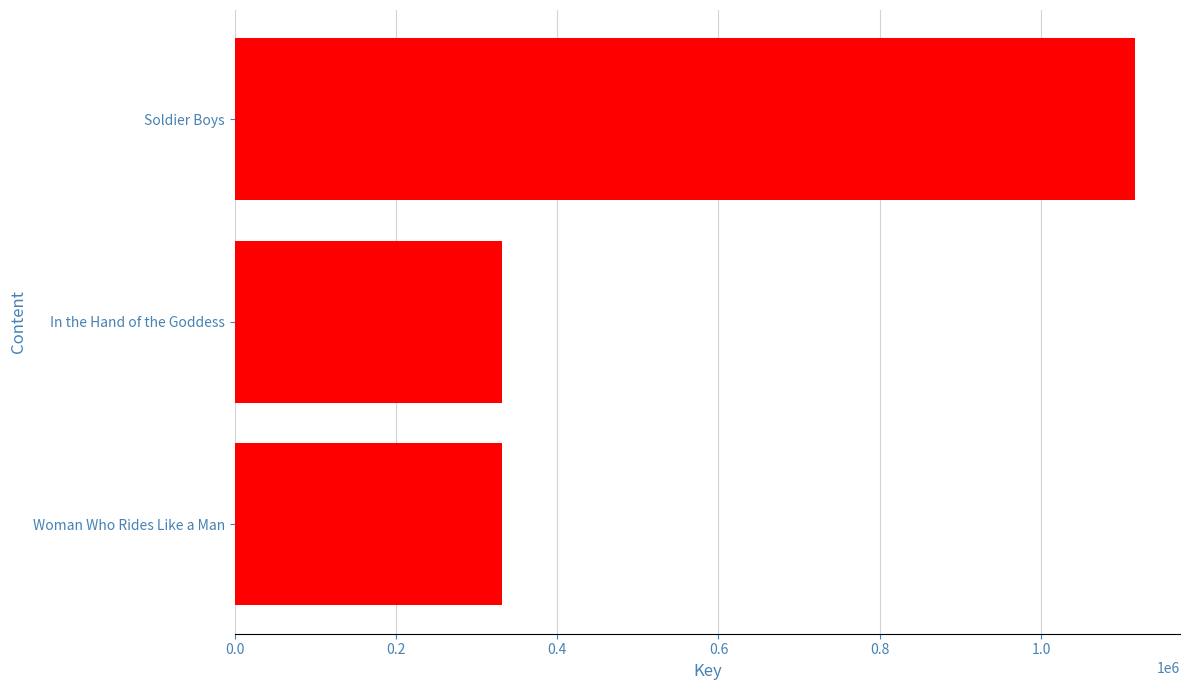

What is the difference between the values at Woman Who Rides Like a Man and Soldier Boys?

785157